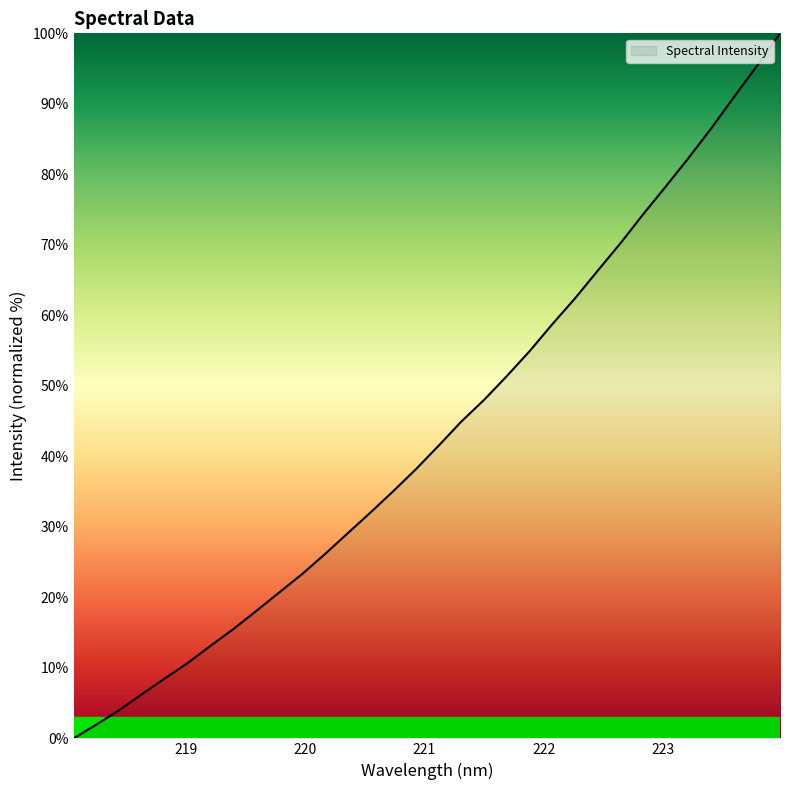

What is the greatest value displayed?

100.0